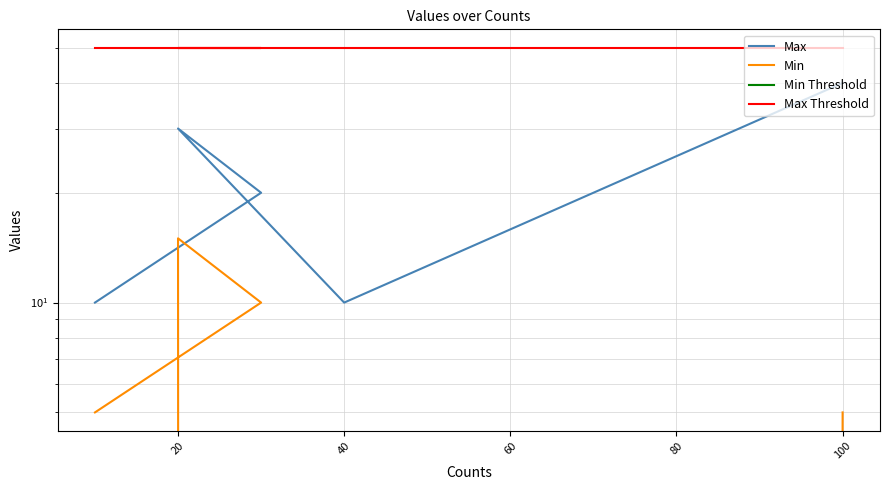

What is the average value of the Max Threshold series?

50